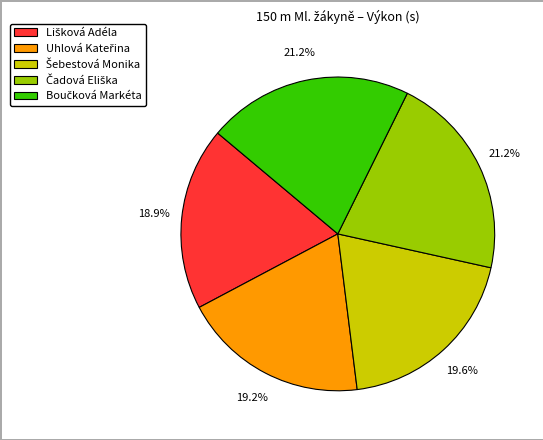

Count the number of slices in the pie.

5